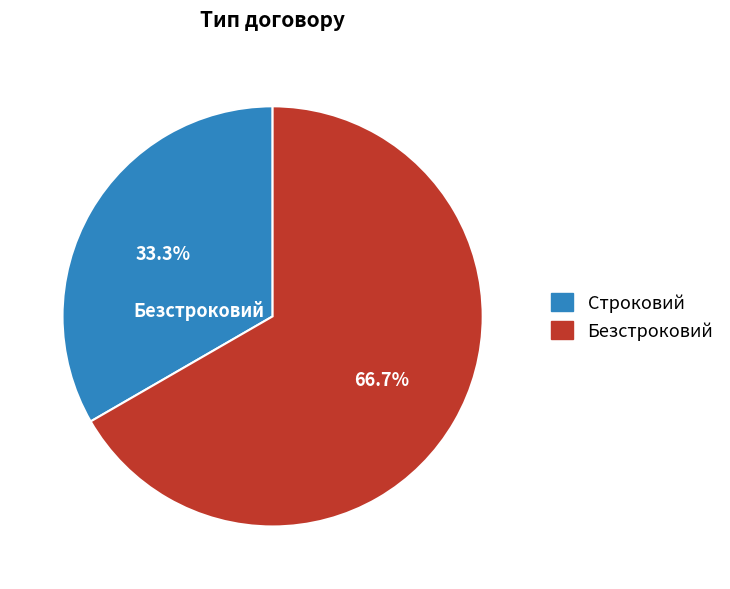

Is it true that Безстроковий is 67% of the pie?

True